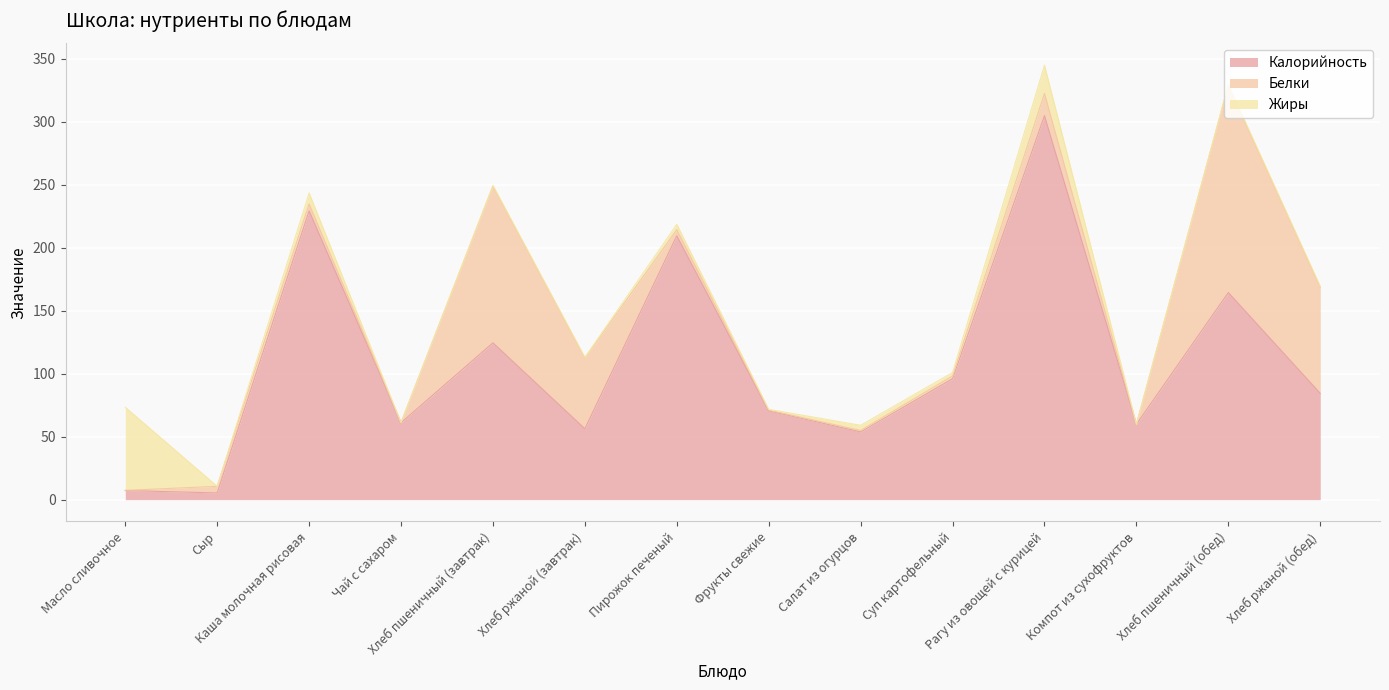

True or false: Калорийность has more than 2 interior local peaks.

True